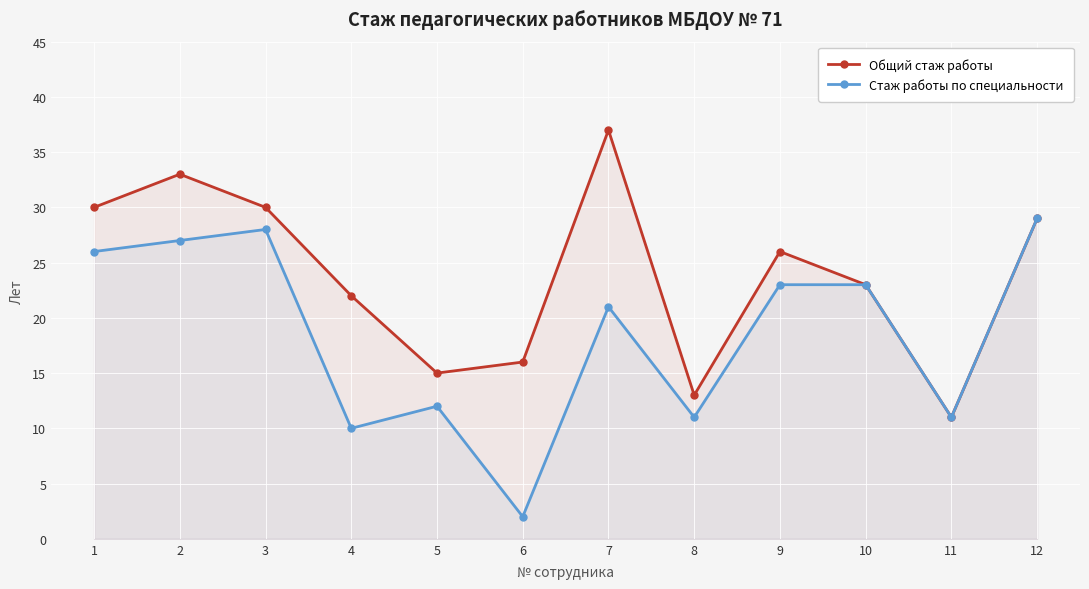

What is the sum of the Общий стаж работы values at 1 and 6?

46